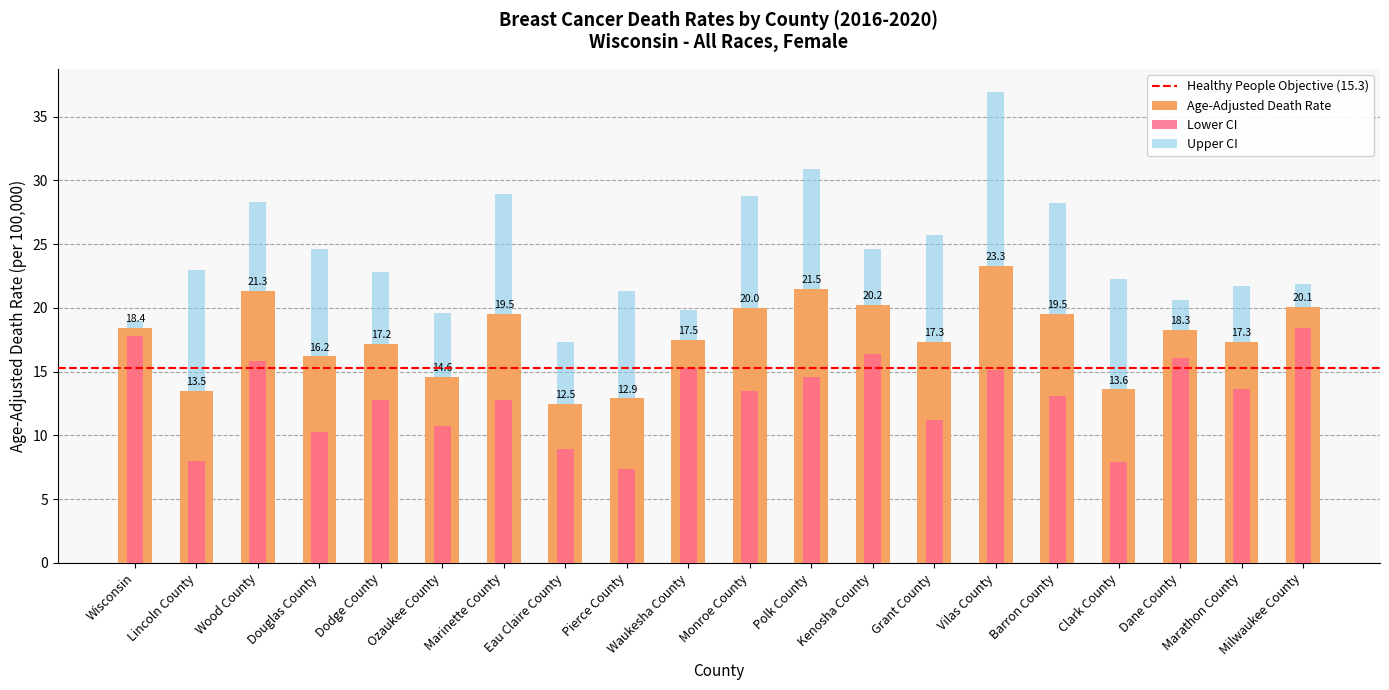

The Age-Adjusted Death Rate series shows 17.5 at Waukesha County. True or false?

True